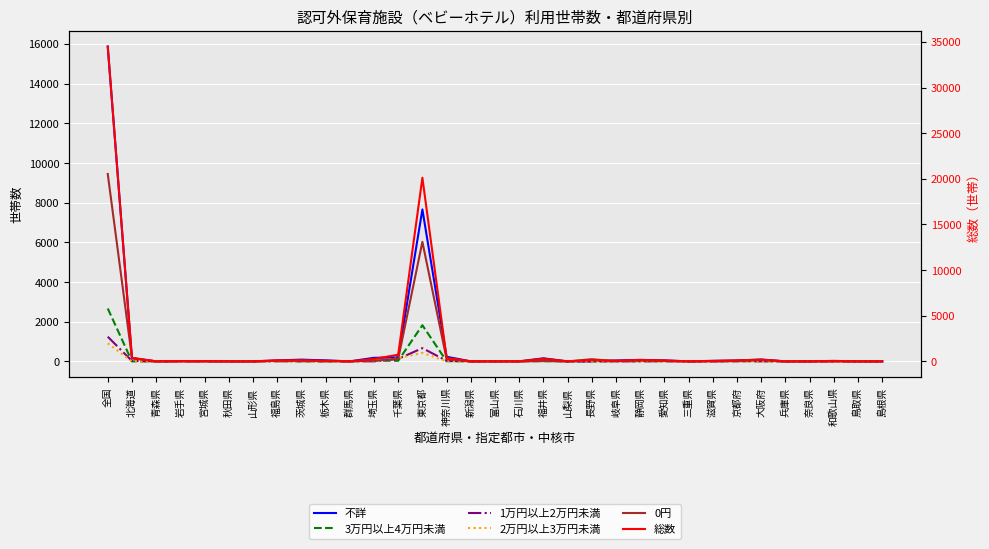

At which category does 2万円以上3万円未満 reach its first local peak?

福島県